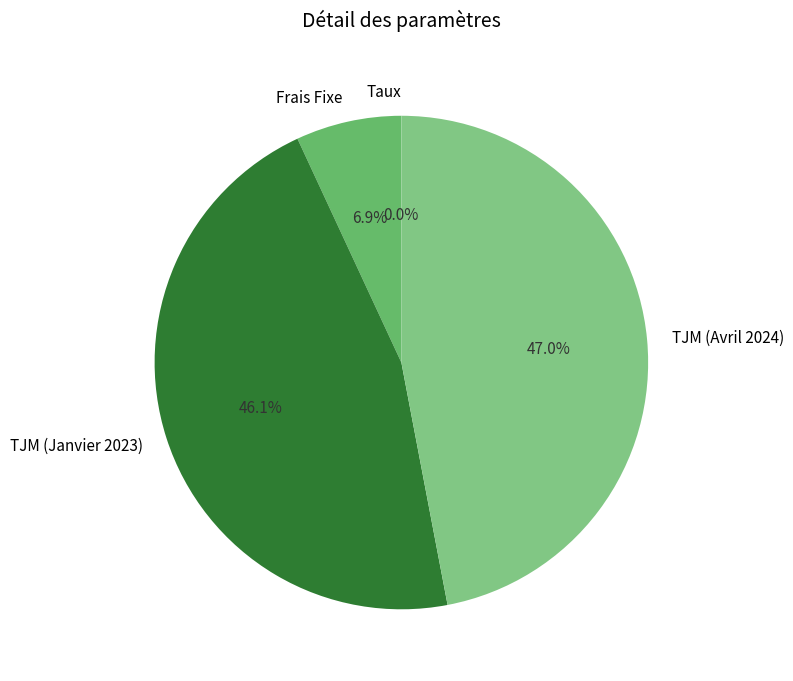

Does Frais Fixe account for over 50% of the chart?

No